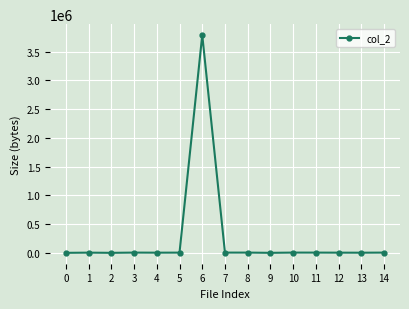

What is the ratio of the value at 4 to the value at 9?

2.9